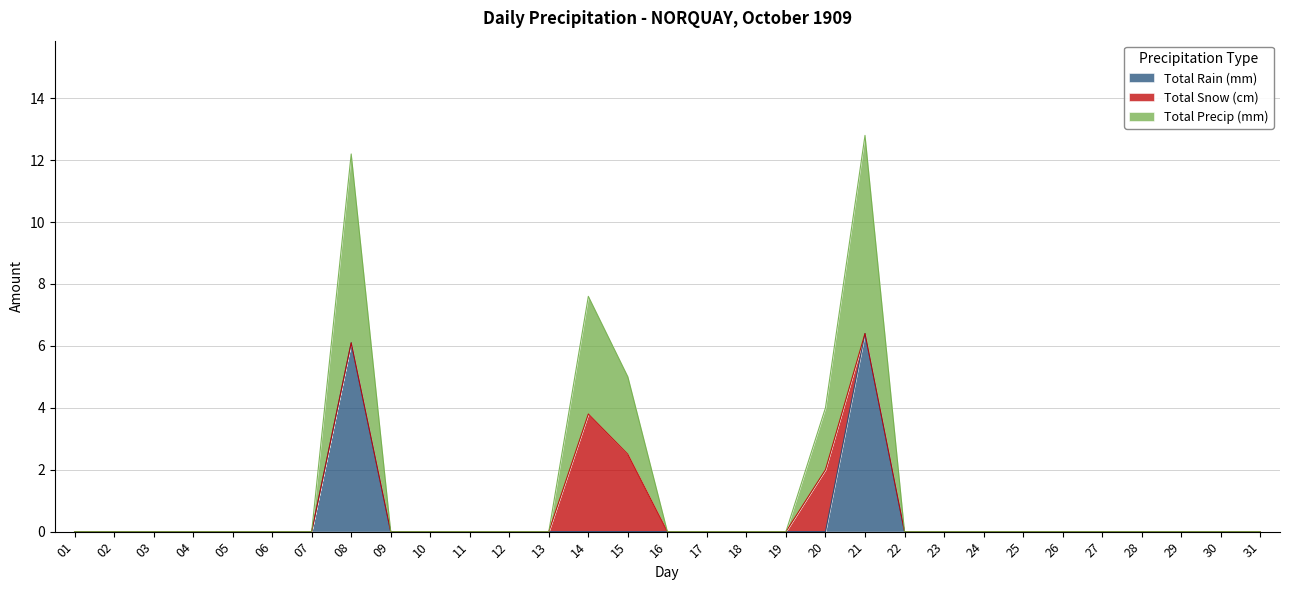

Is it true that Total Rain (mm) equals 0.0 at 13?

True